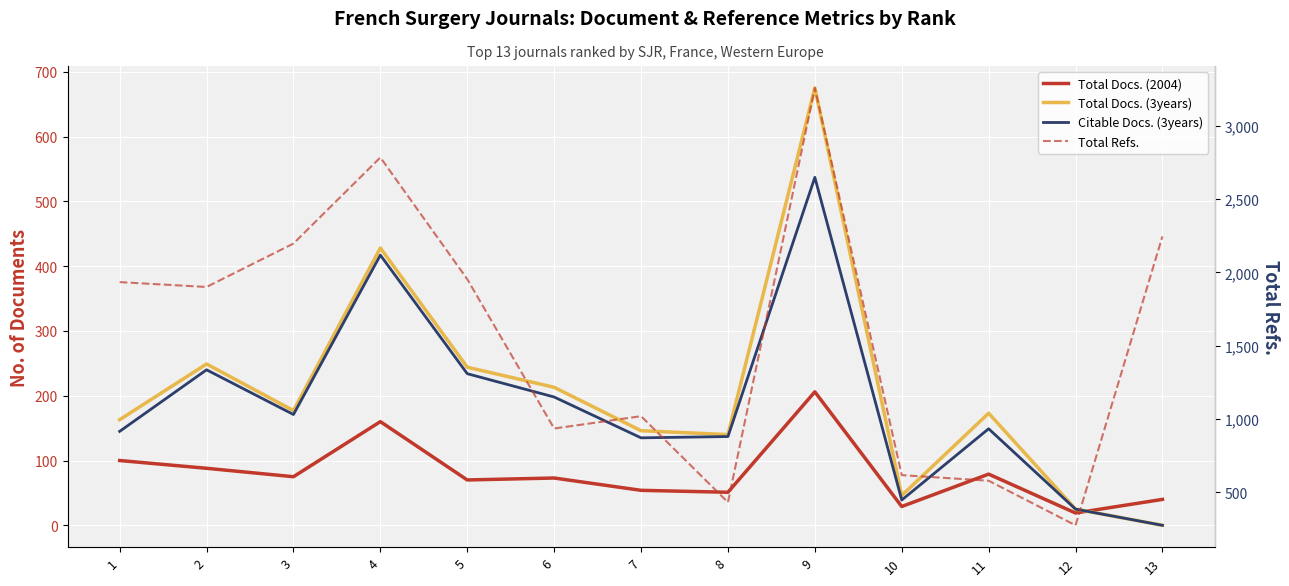

How many values in the Total Refs. series are below 1901?

6